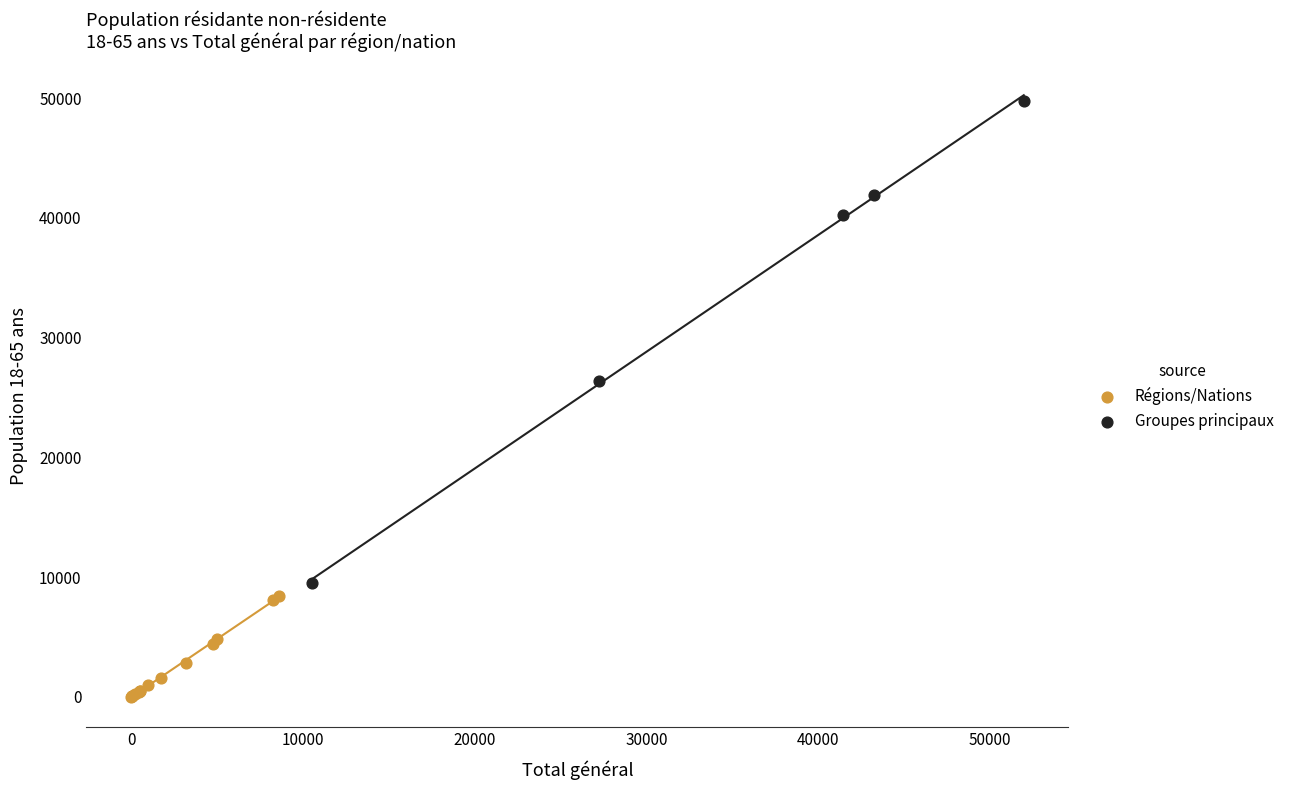

Which series reaches the maximum Y coordinate?

Groupes principaux